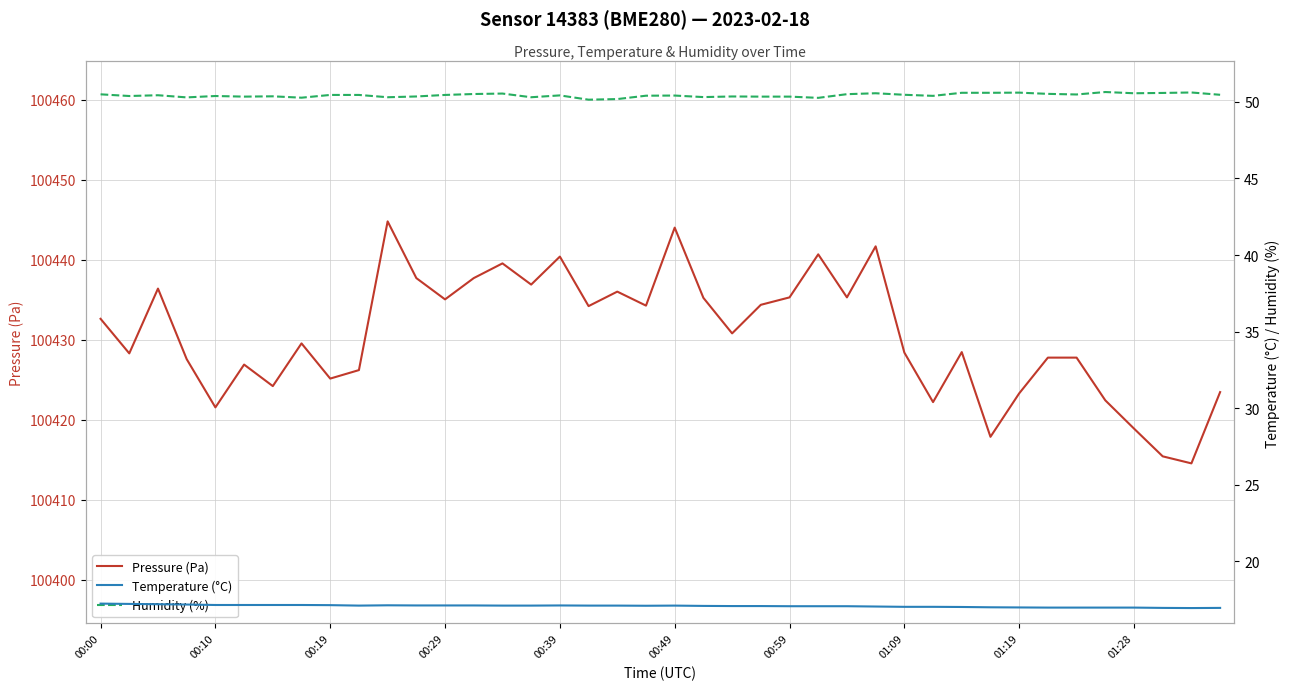

What is the lowest value of the Pressure (Pa) series?

100414.6